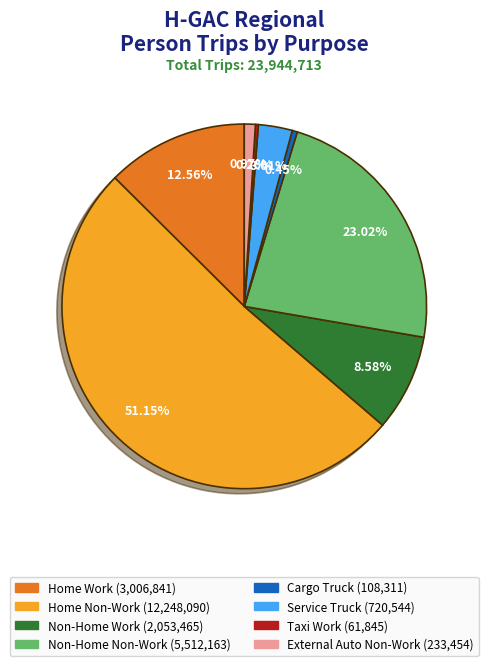

Is the sum of Cargo Truck and Non-Home Work greater than half?

No